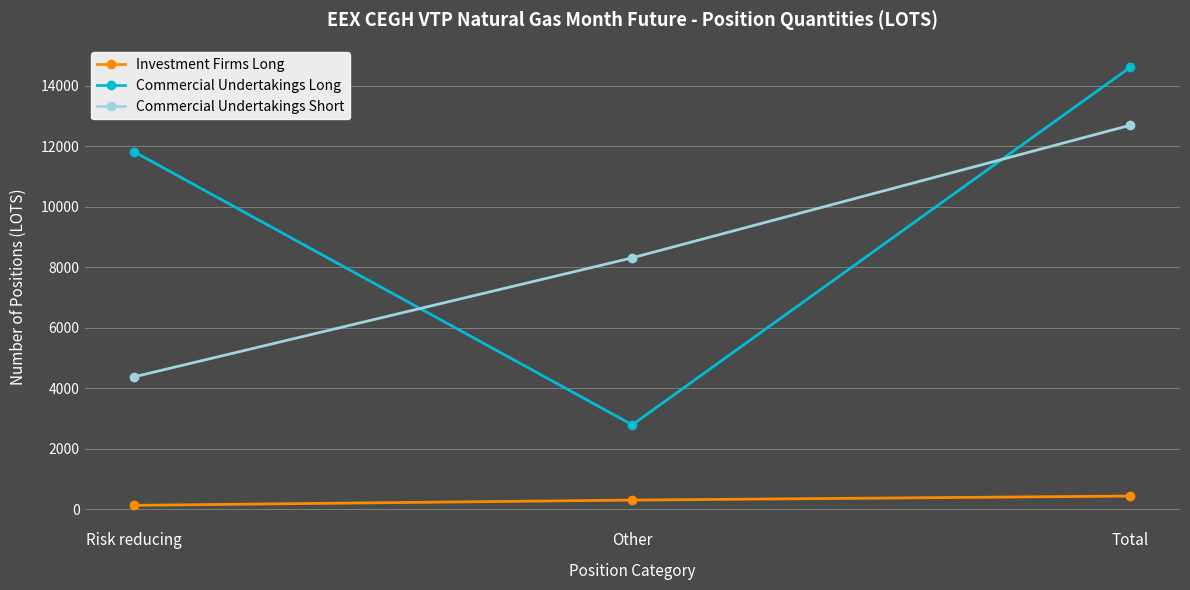

What are all the series names shown in the legend?

Investment Firms Long, Commercial Undertakings Long, Commercial Undertakings Short